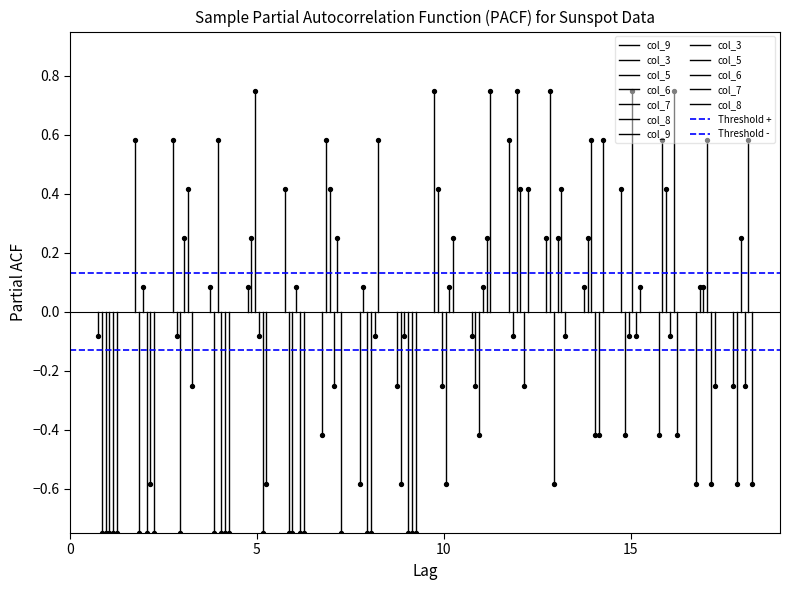

What are all the series names shown in the legend?

col_9, col_3, col_5, col_6, col_7, col_8